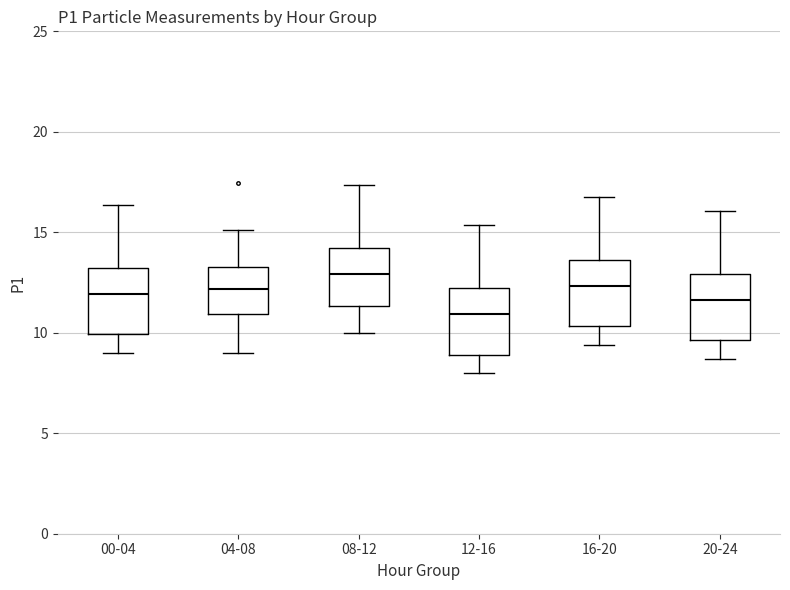

Reading left to right, transcribe this box plot: for each box, give where its median line is, the range the box spans, and where its two whiskers end, as read against the y-axis. The values are not printed on the chart, so give them approximately, as read against the axis.

00-04: median 12.0, box 10.0 to 13.0, whiskers 9.0 to 16.5
04-08: median 12.0, box 11.0 to 13.5, whiskers 9.0 to 15.0
08-12: median 13.0, box 11.5 to 14.0, whiskers 10.0 to 17.5
12-16: median 11.0, box 9.0 to 12.0, whiskers 8.0 to 15.5
16-20: median 12.5, box 10.5 to 13.5, whiskers 9.5 to 17.0
20-24: median 11.5, box 9.5 to 13.0, whiskers 8.5 to 16.0